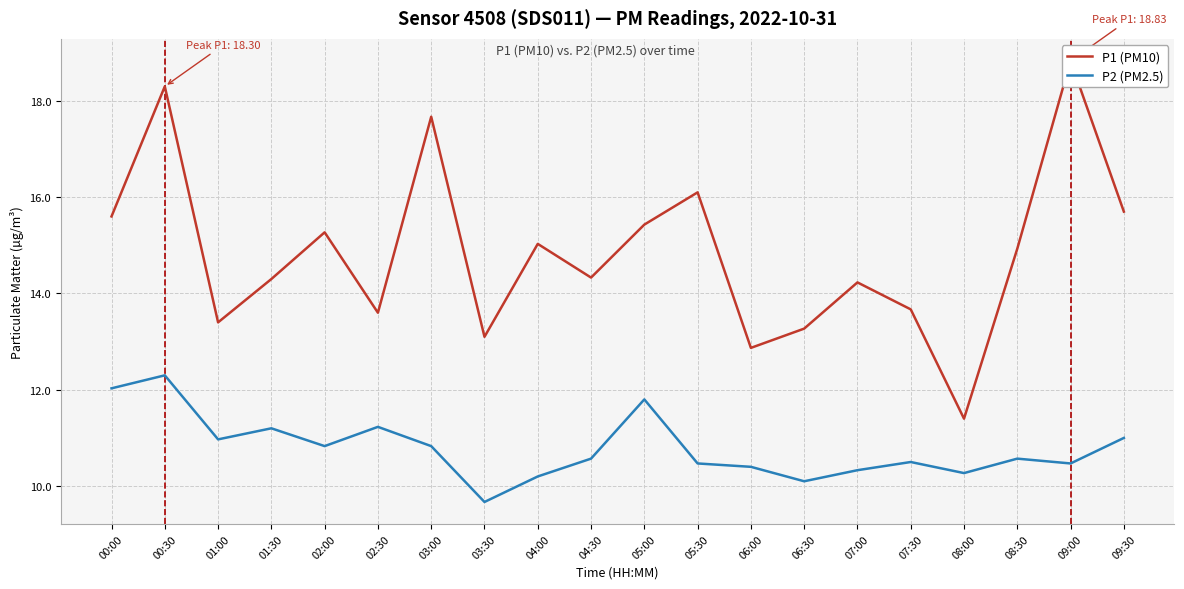

True or false: P1 (PM10) and P2 (PM2.5) intersect in this chart.

False